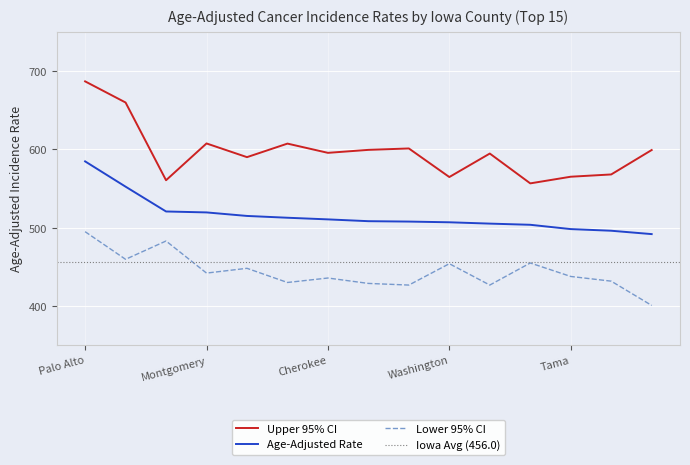

What are all the series names shown in the legend?

Age-Adjusted Rate, Lower 95% CI, Upper 95% CI